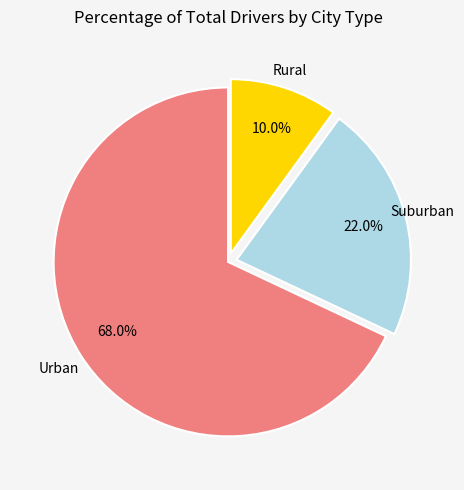

What is the majority slice?

Urban